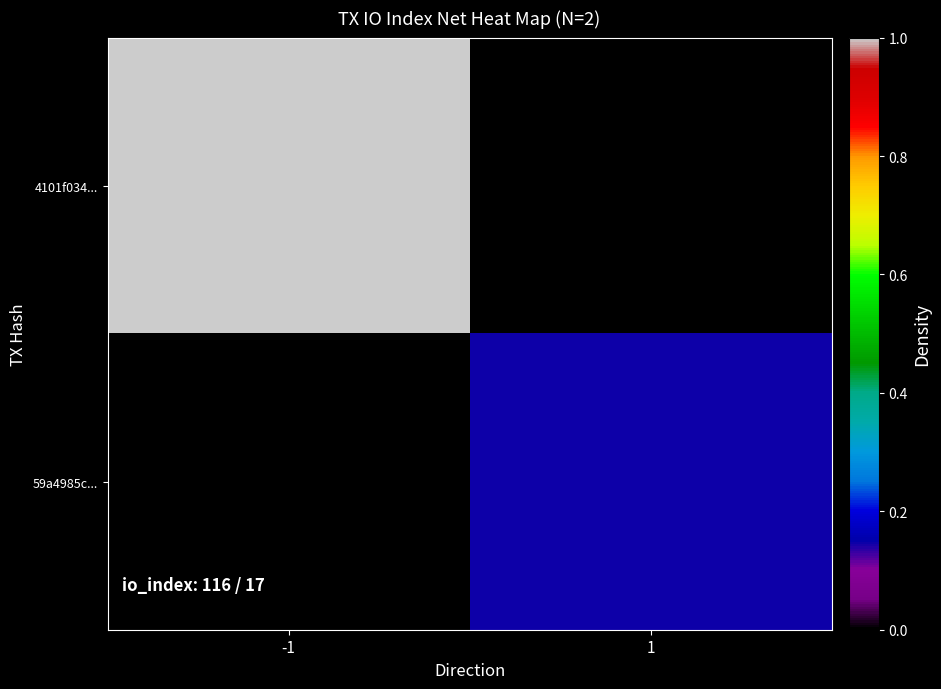

At -1, list the series in order from largest to smallest.

4101f034..., 59a4985c...